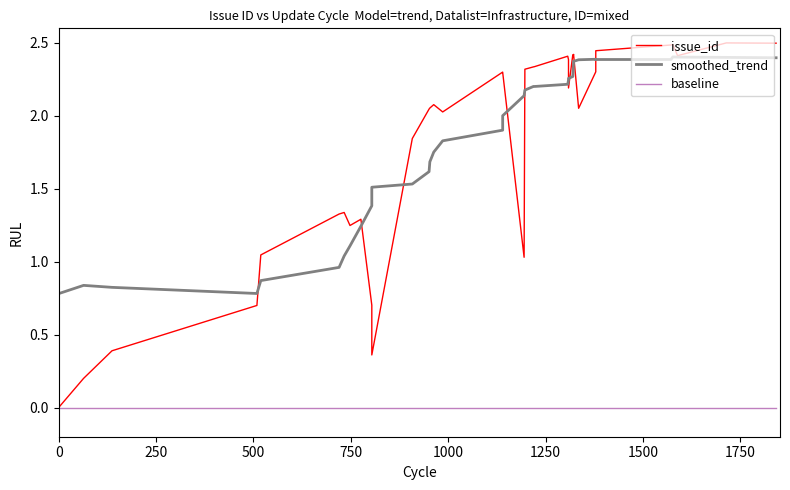

True or false: smoothed_trend and baseline cross at least once.

False